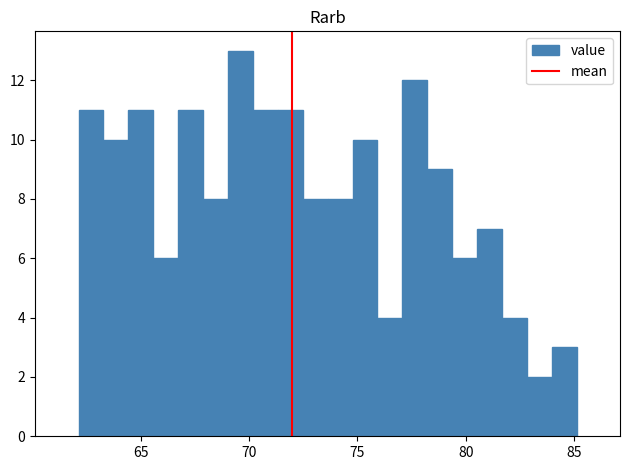

Around what value on the x-axis is the tallest bar? Give the approximate position of its centre, as read against the axis.

69.5